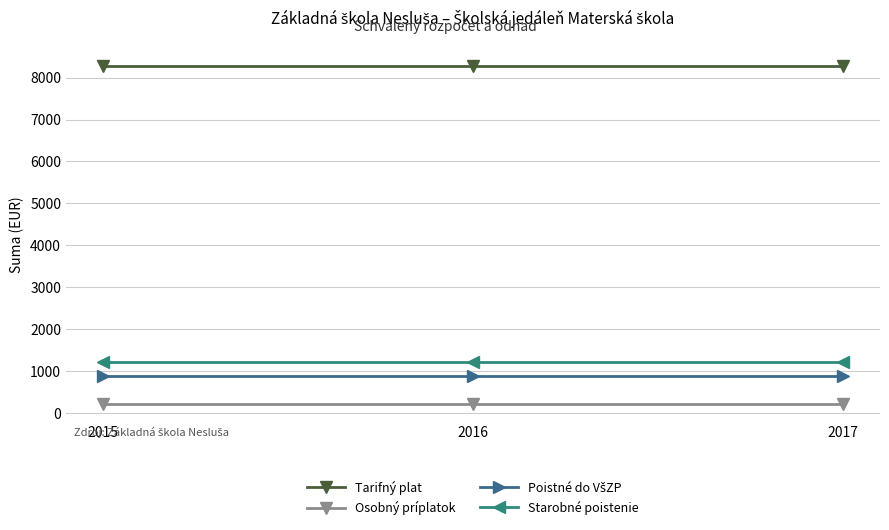

What is the sum of the Tarifný plat values at 2015 and 2017?

16572